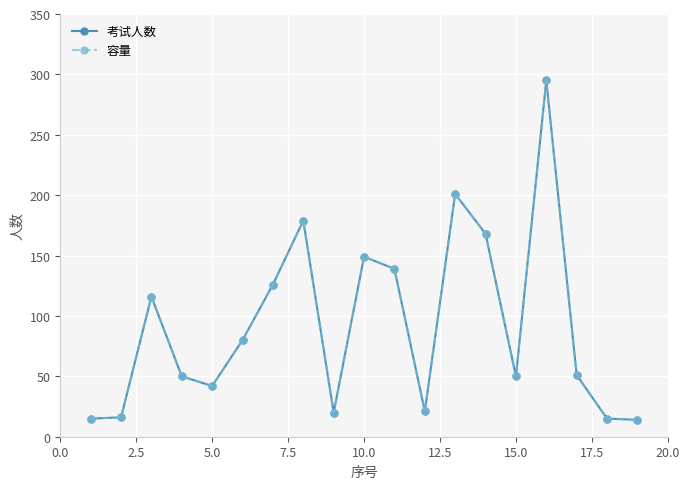

Is this an area chart (filled region under the line)?

No